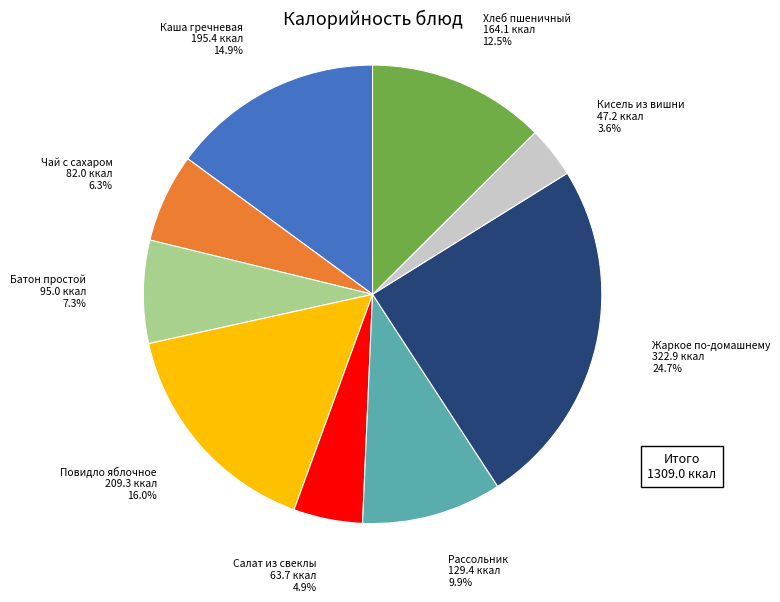

Does Кисель из вишни account for over 50% of the chart?

No